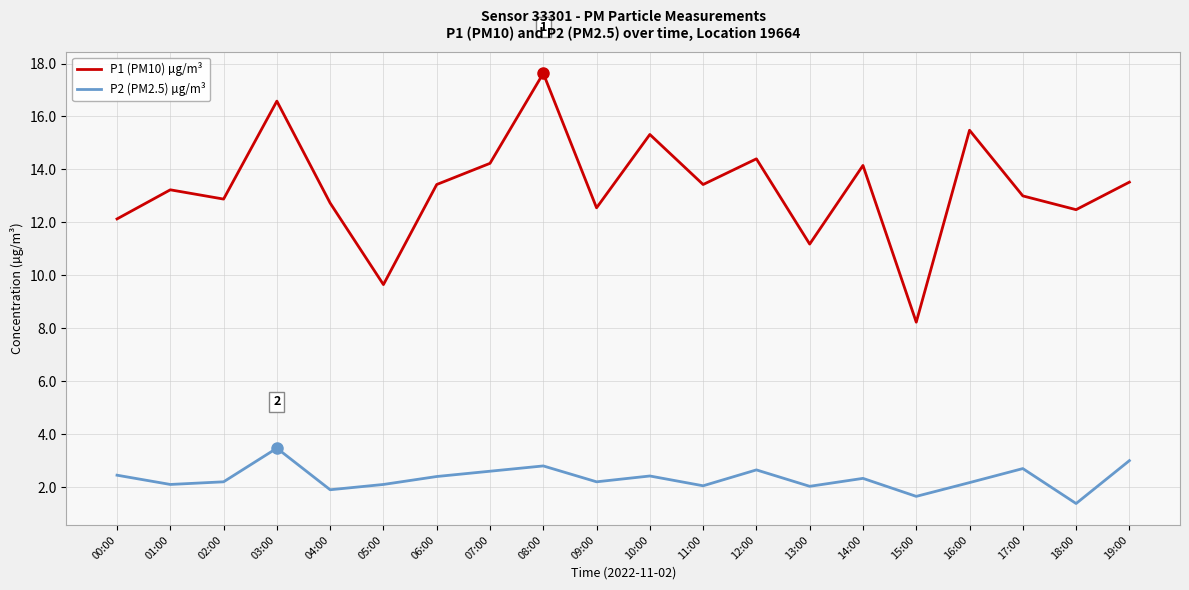

What is the difference between the maximum and minimum values in the P1 (PM10) µg/m³ series?

9.4